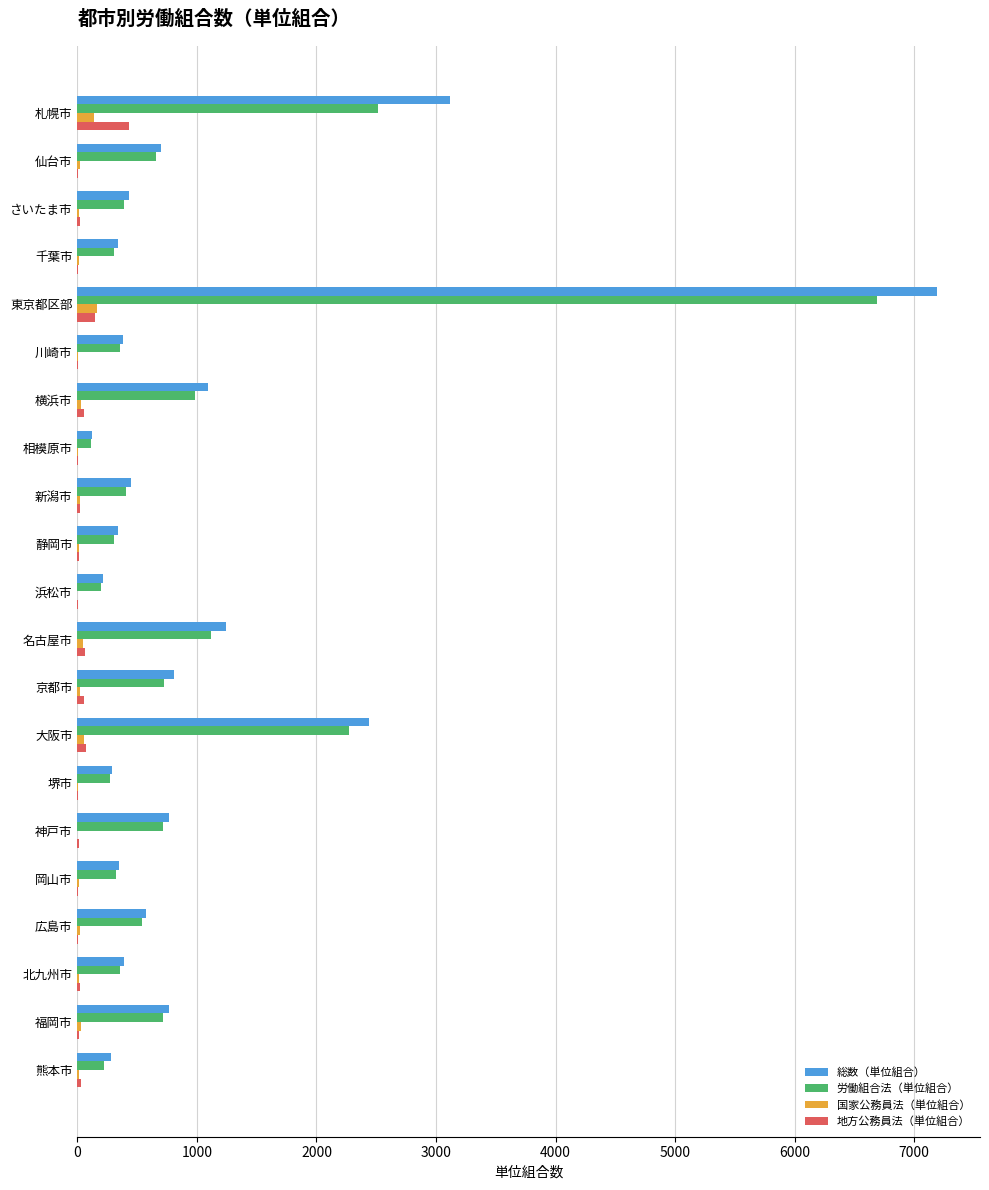

At which category is the sum across all series the highest?

東京都区部